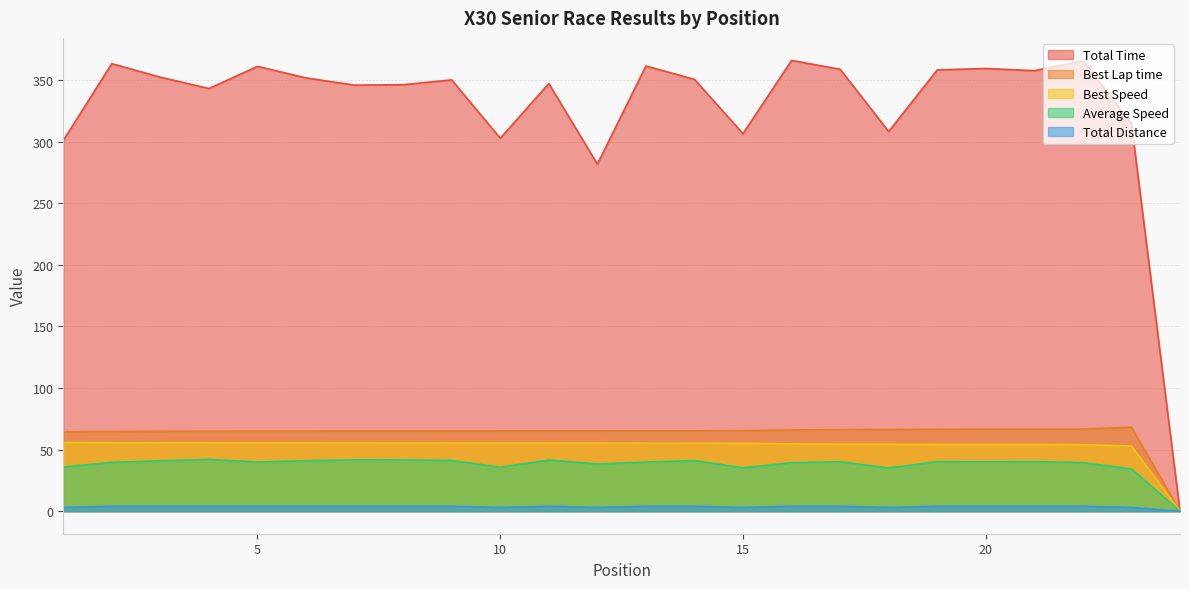

What is the total value across all series at 7?

511.8